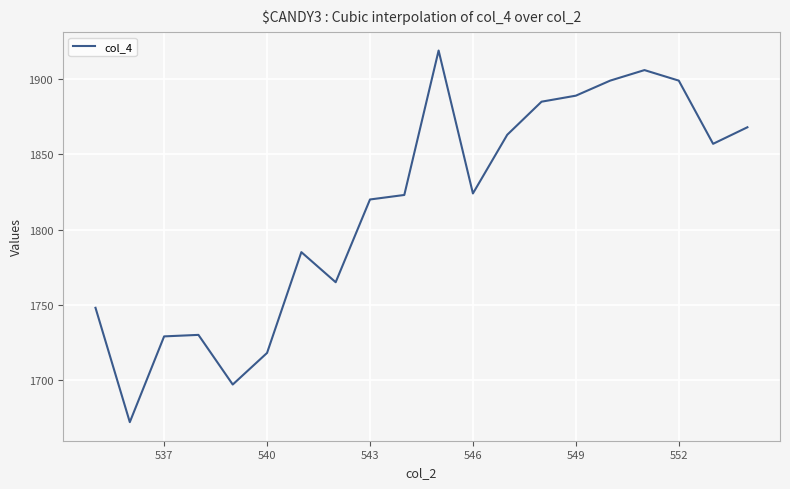

What is the greatest value displayed?

1919